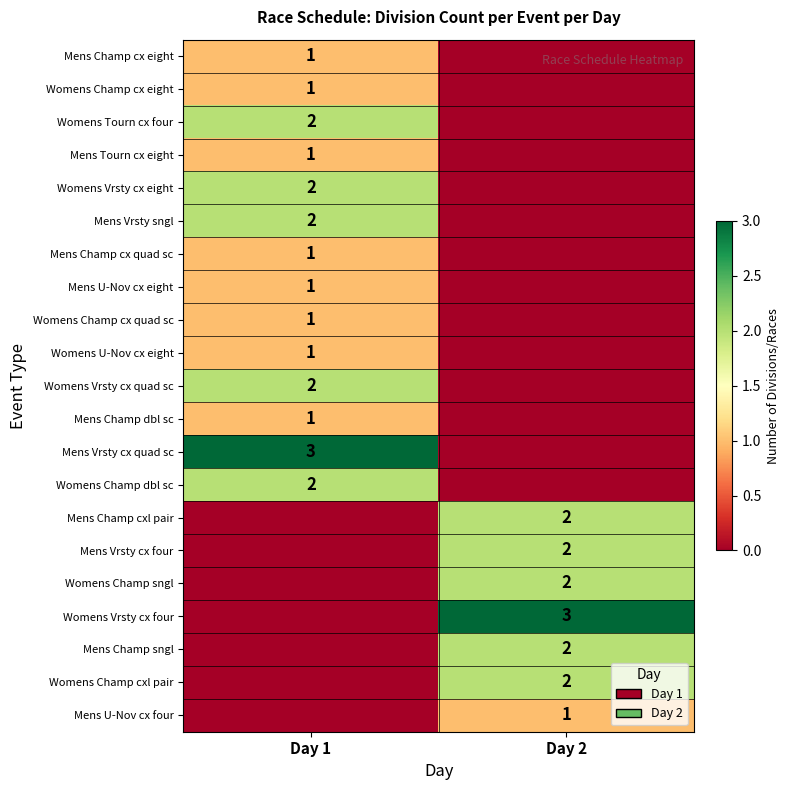

What is the difference between the highest and lowest values at Day 2?

3